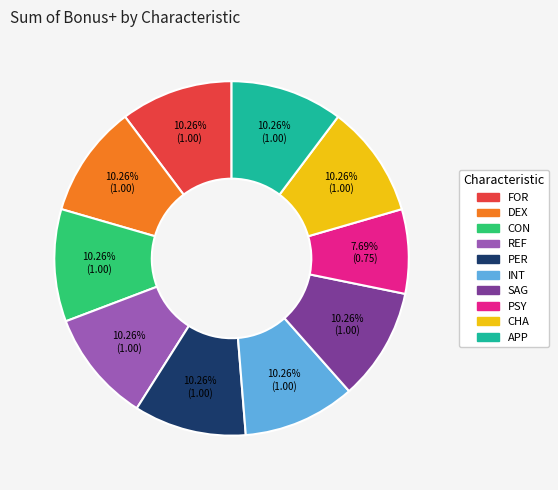

To the nearest percent, what percentage of the pie is APP?

10%